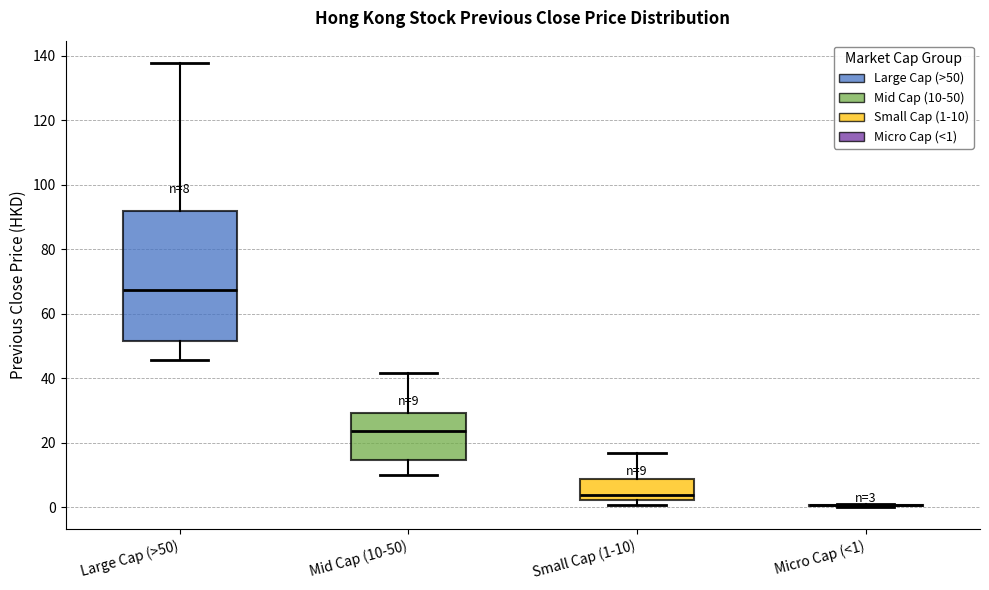

Which box is the tallest, from its lower edge to its upper edge?

Large Cap (>50)